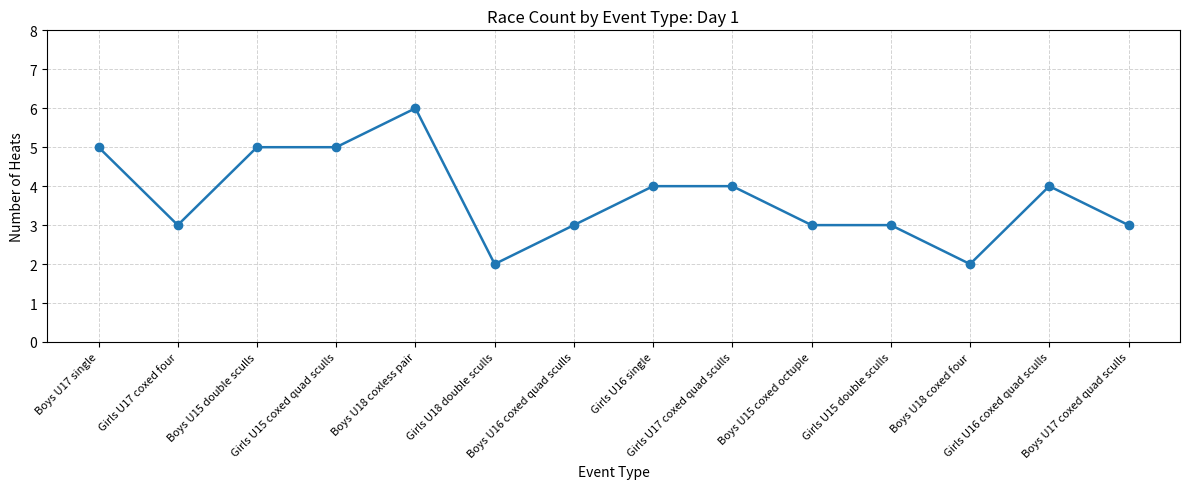

Is it true that the value at Girls U16 coxed quad sculls is 1?

False